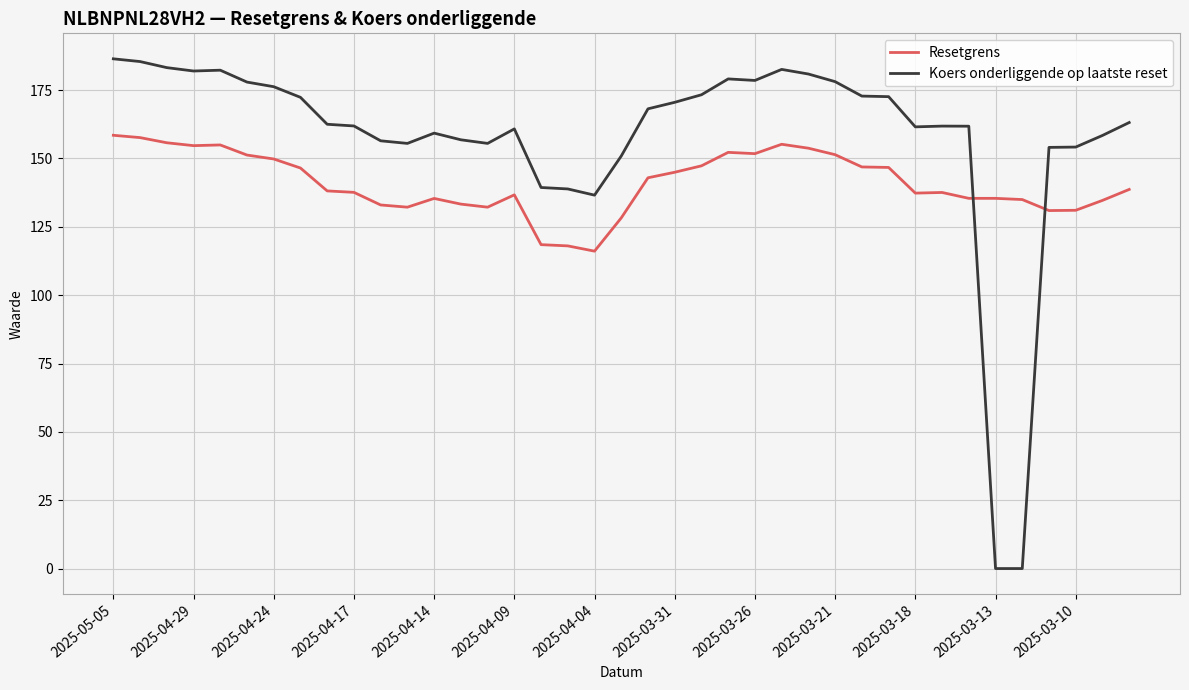

What is the greatest value displayed?

186.5